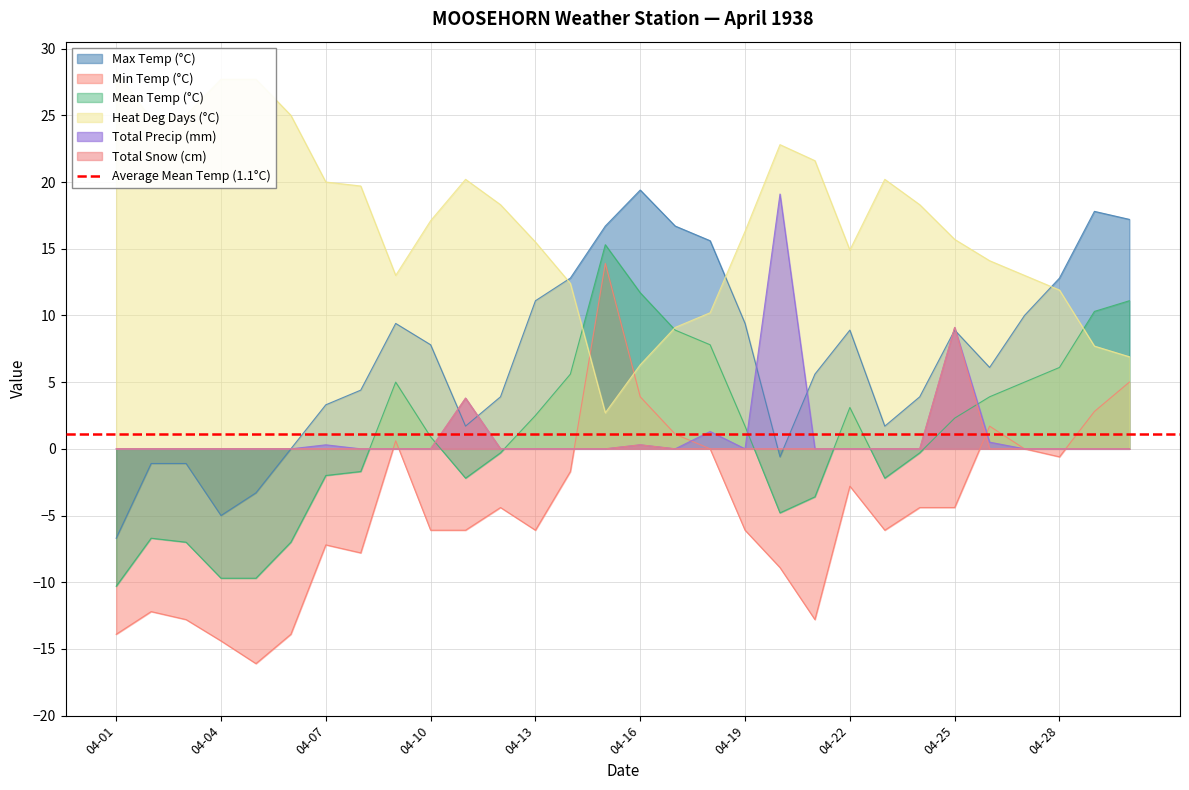

True or false: Total Snow (cm) and Mean Temp (°C) intersect in this chart.

True